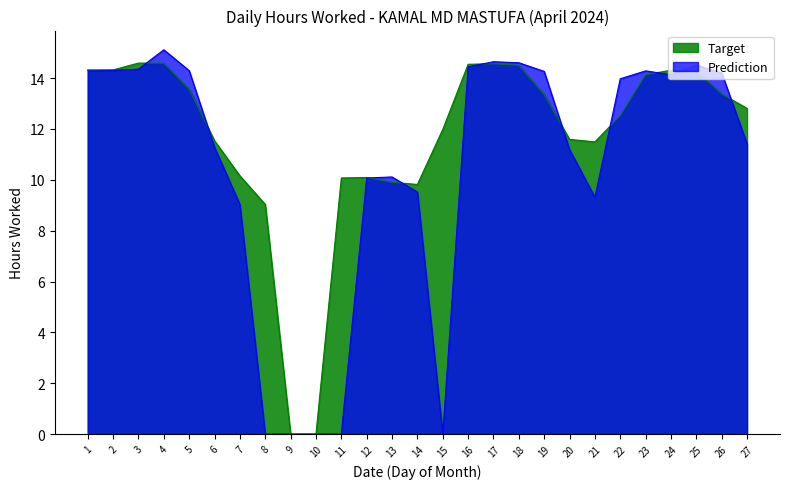

Reading left to right, what are all the values shown in this chart?

14.3	14.3	14.3	15.1	14.3	11.3	9.0	0.0	0.0	0.0	0.0	10.1	10.1	9.5	0.0	14.4	14.6	14.6	14.3	11.2	9.3	14.0	14.3	14.1	14.5	14.2	11.4